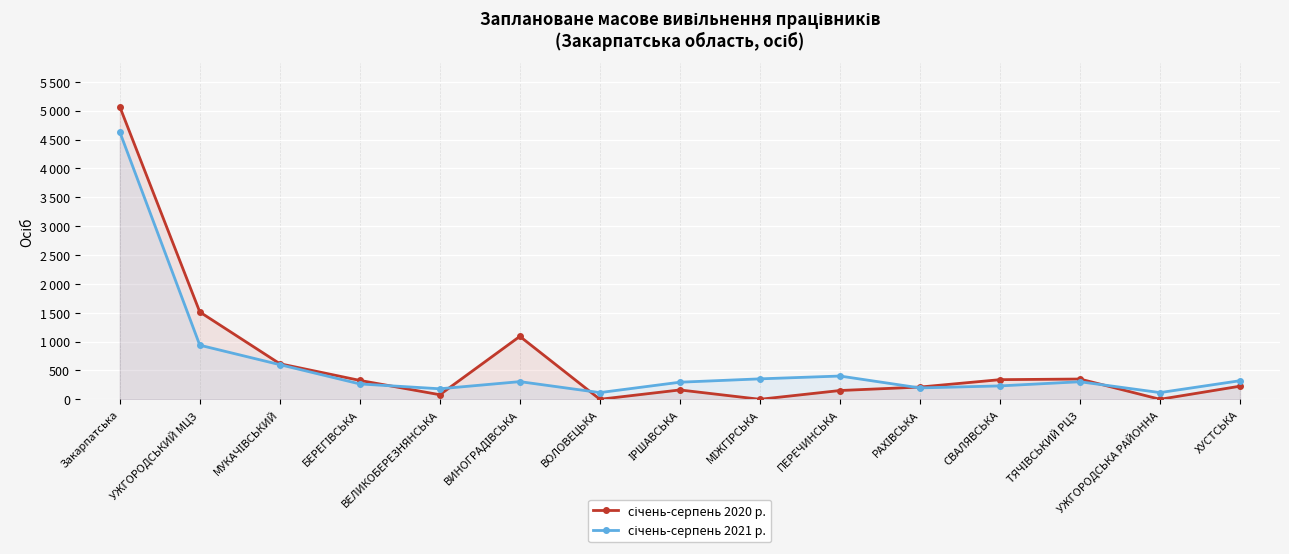

How many intersections are there between січень-серпень 2020 р. and січень-серпень 2021 р.?

5